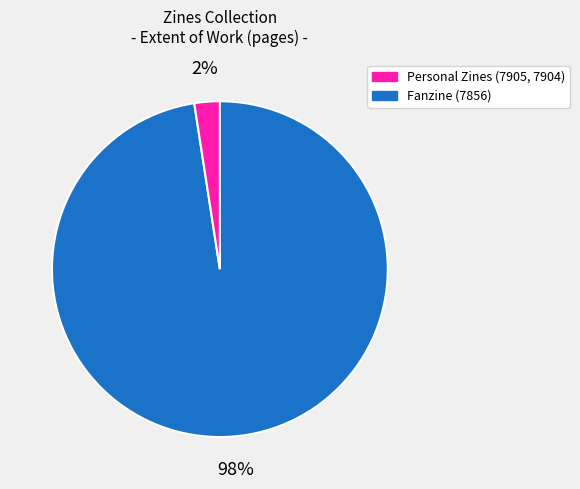

Is there any slice that represents more than half of the pie?

Yes